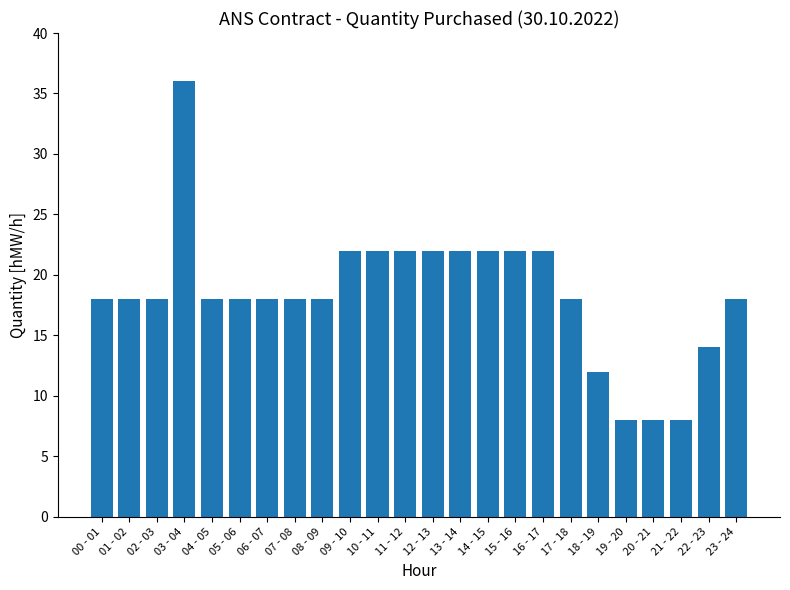

How many bars are there in total?

24